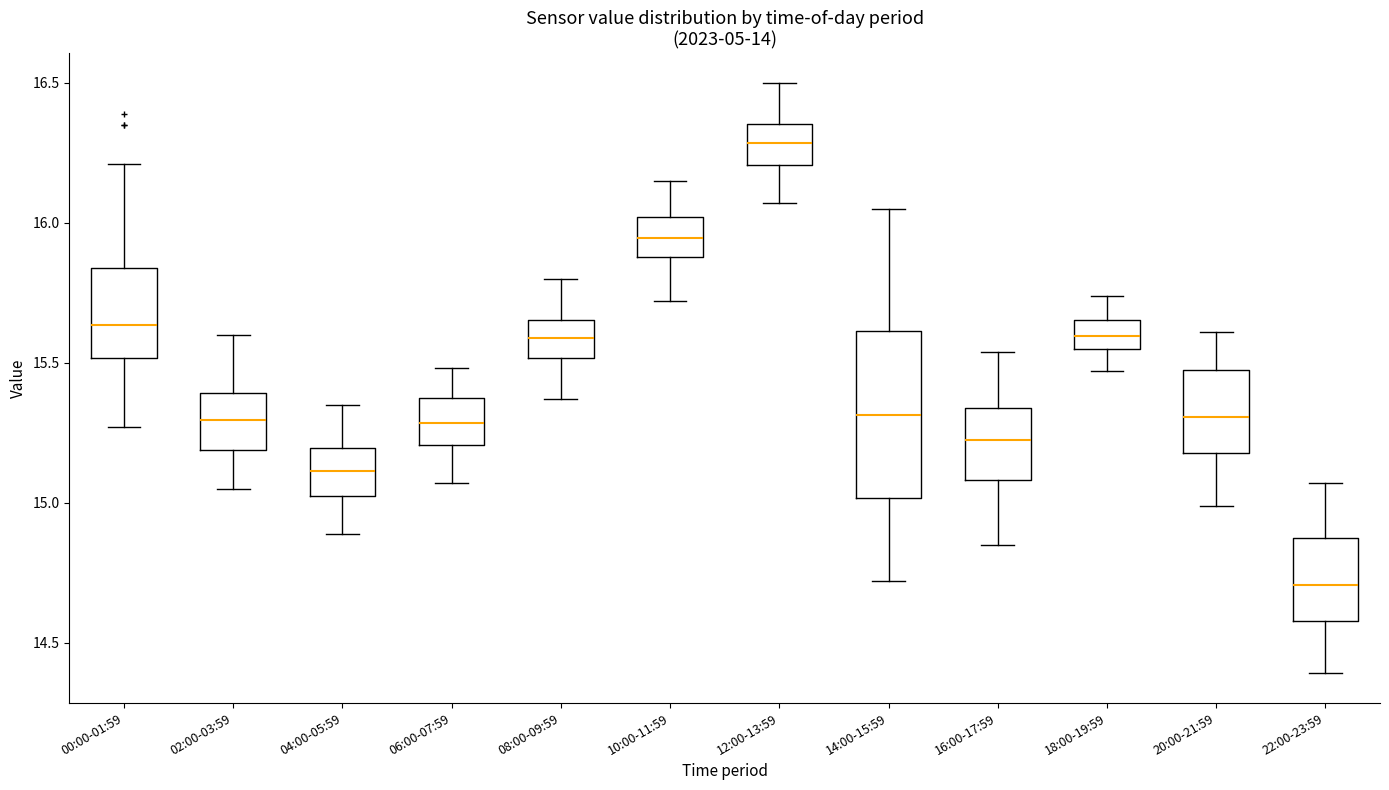

Reading left to right, transcribe this box plot: for each box, give where its median line is, the range the box spans, and where its two whiskers end, as read against the y-axis. The values are not printed on the chart, so give them approximately, as read against the axis.

00:00-01:59: median 15.65, box 15.50 to 15.85, whiskers 15.25 to 16.20
02:00-03:59: median 15.30, box 15.20 to 15.40, whiskers 15.05 to 15.60
04:00-05:59: median 15.10, box 15.05 to 15.20, whiskers 14.90 to 15.35
06:00-07:59: median 15.30, box 15.20 to 15.35, whiskers 15.05 to 15.50
08:00-09:59: median 15.60, box 15.50 to 15.65, whiskers 15.35 to 15.80
10:00-11:59: median 15.95, box 15.90 to 16.00, whiskers 15.70 to 16.15
12:00-13:59: median 16.30, box 16.20 to 16.35, whiskers 16.05 to 16.50
14:00-15:59: median 15.30, box 15.00 to 15.60, whiskers 14.70 to 16.05
16:00-17:59: median 15.25, box 15.10 to 15.35, whiskers 14.85 to 15.55
18:00-19:59: median 15.60, box 15.55 to 15.65, whiskers 15.45 to 15.75
20:00-21:59: median 15.30, box 15.20 to 15.45, whiskers 15.00 to 15.60
22:00-23:59: median 14.70, box 14.60 to 14.85, whiskers 14.40 to 15.05